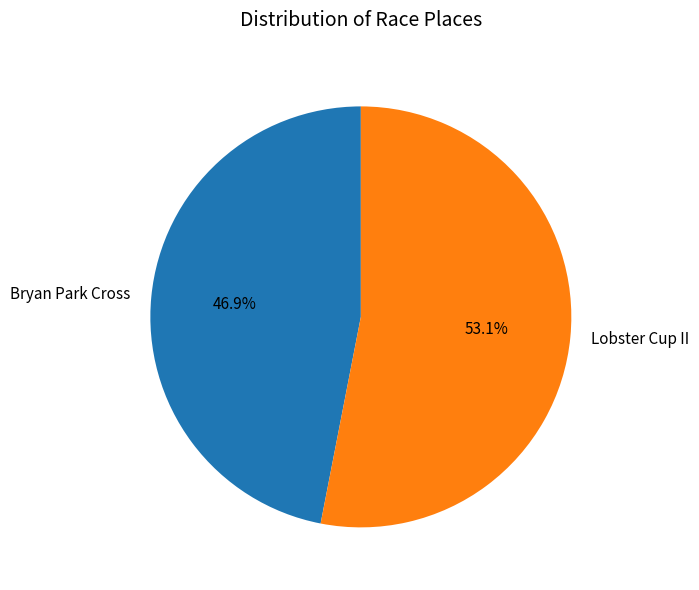

To the nearest percent, what is the difference between the Bryan Park Cross and Lobster Cup II slice percentages?

6%